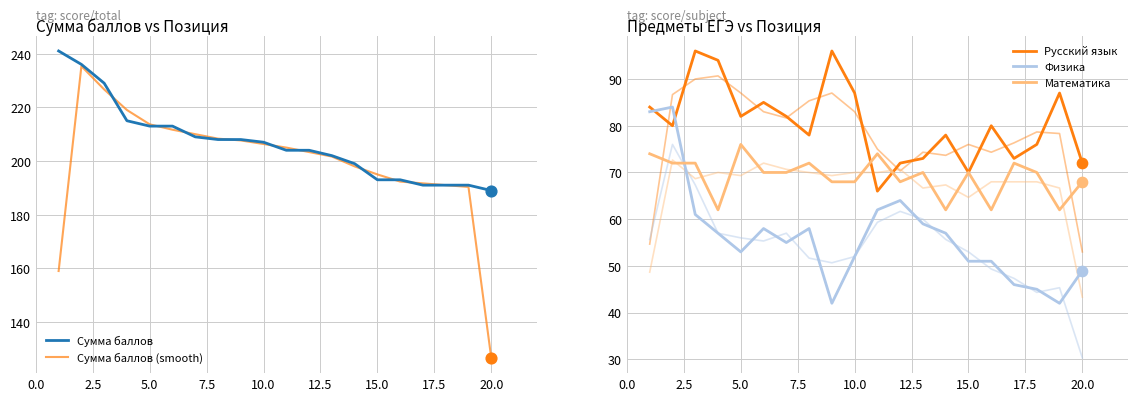

Which series reaches the minimum Y coordinate?

Физика